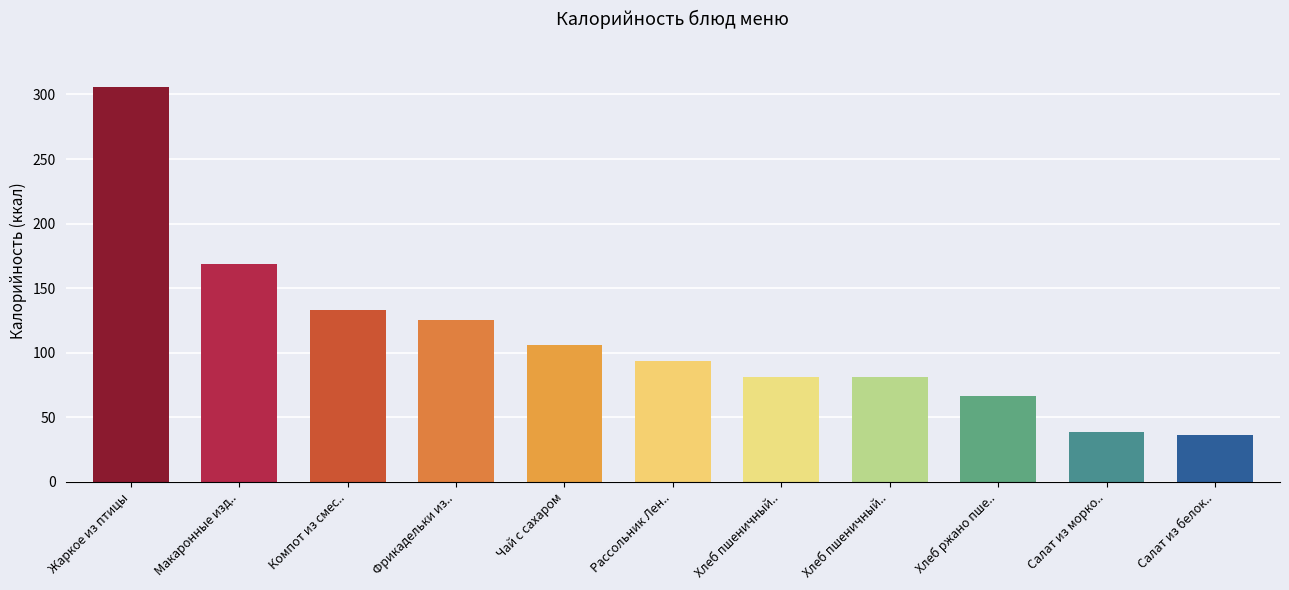

List the labels in order of value, largest first.

Жаркое из птицы, Макаронные изд.., Компот из смес.., Фрикадельки из.., Чай с сахаром, Рассольник Лен.., Хлеб пшеничный.., Хлеб пшеничный.., Хлеб ржано пше.., Салат из морко.., Салат из белок..